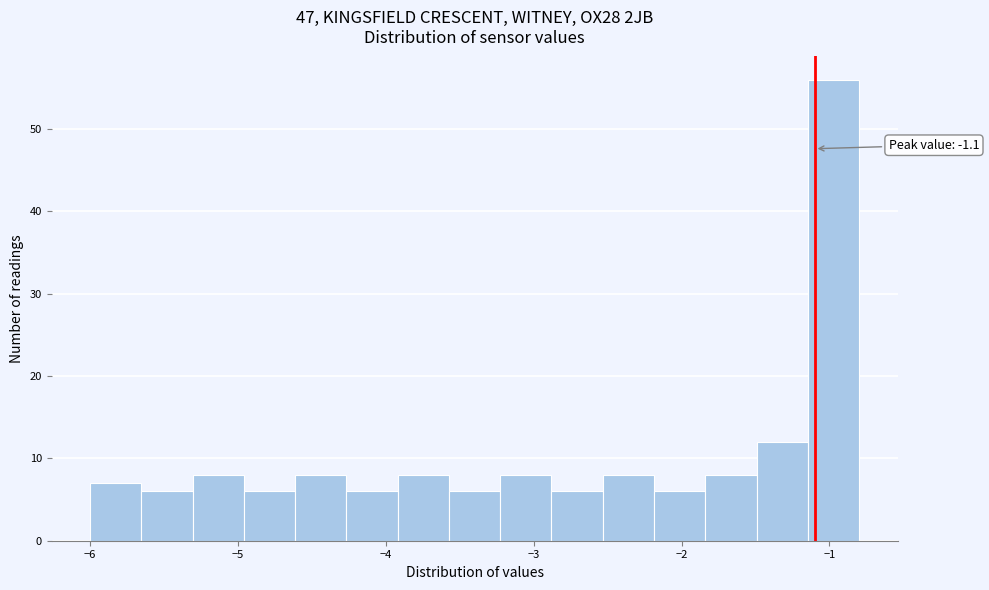

Around what value on the x-axis is the tallest bar? Give the approximate position of its centre, as read against the axis.

-1.0